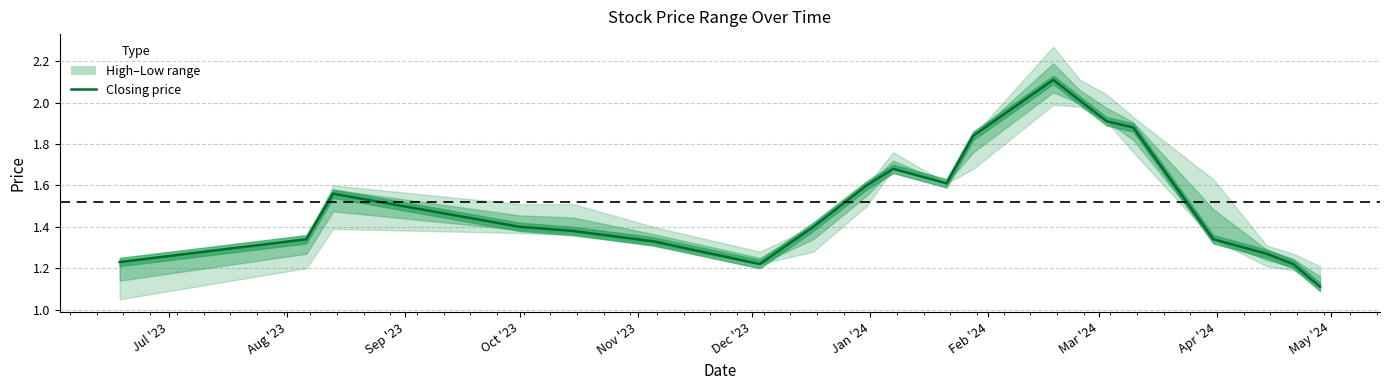

Reading left to right, transcribe all the data shown in this chart.

1.2	1.3	1.6	1.4	1.4	1.3	1.2	1.4	1.6	1.7	1.6	1.8	2.1	2.0	1.9	1.9	1.3	1.3	1.2	1.1